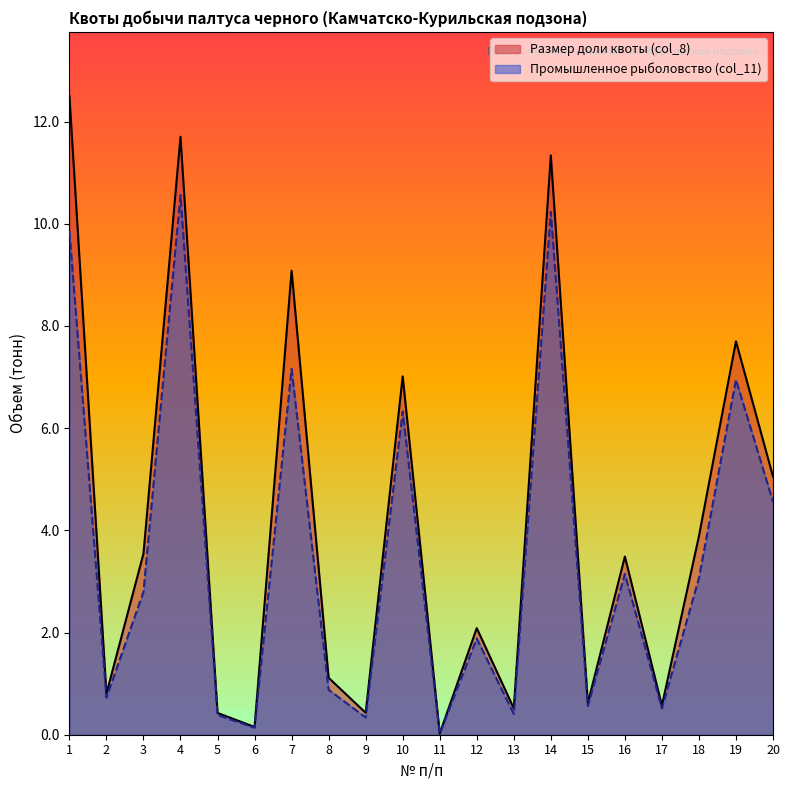

What is the average value of the Размер доли квоты (col_8) series?

4.1